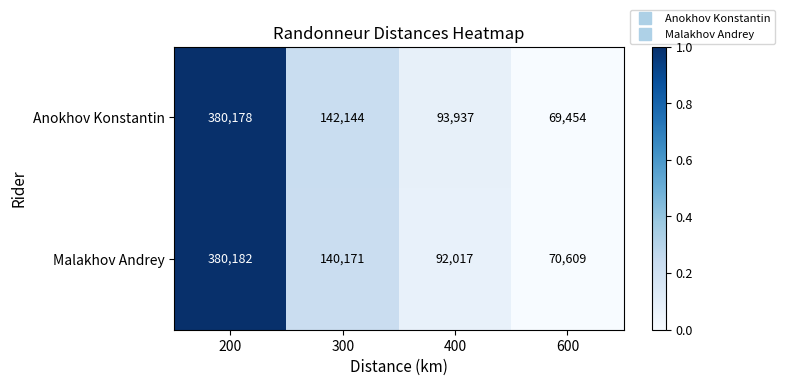

At which category is the sum across all series the highest?

200